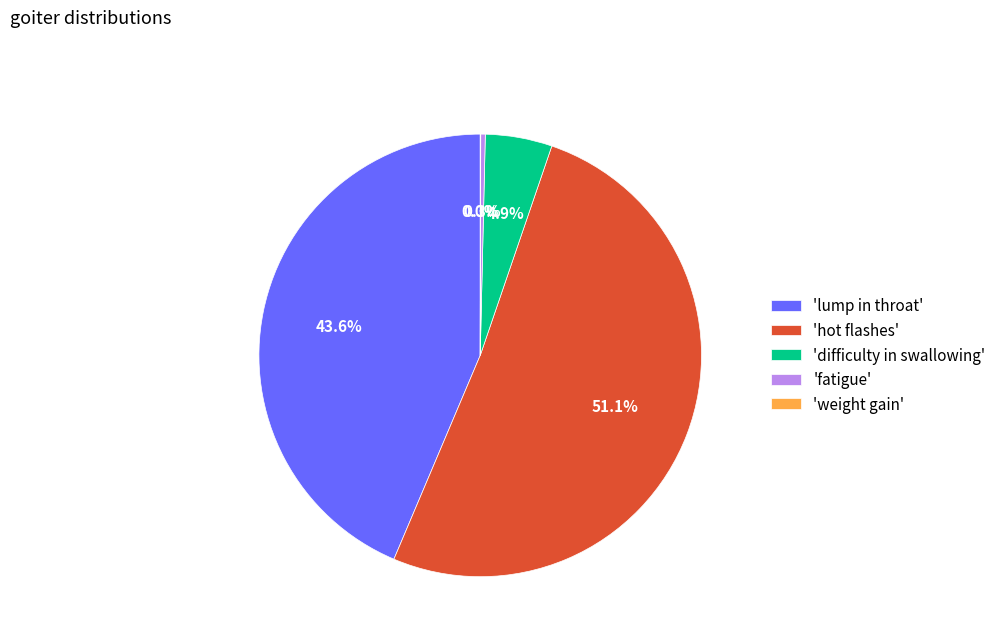

Is the sum of 'fatigue' and 'difficulty in swallowing' greater than half?

No